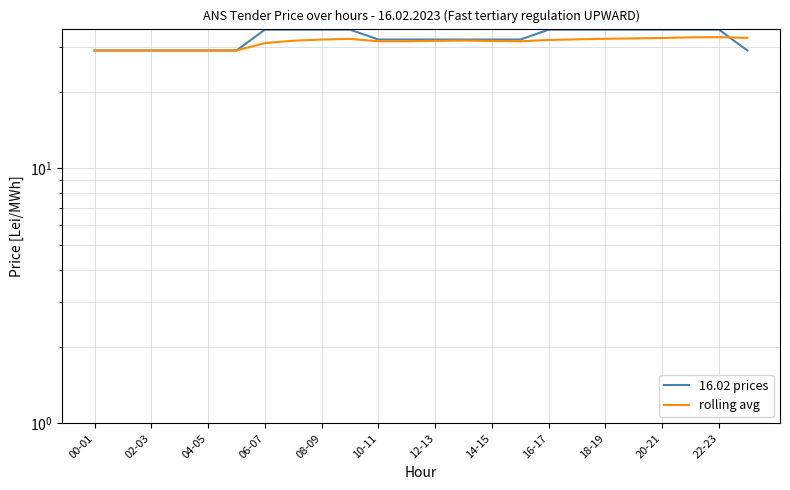

True or false: rolling avg and 16.02 prices intersect in this chart.

True